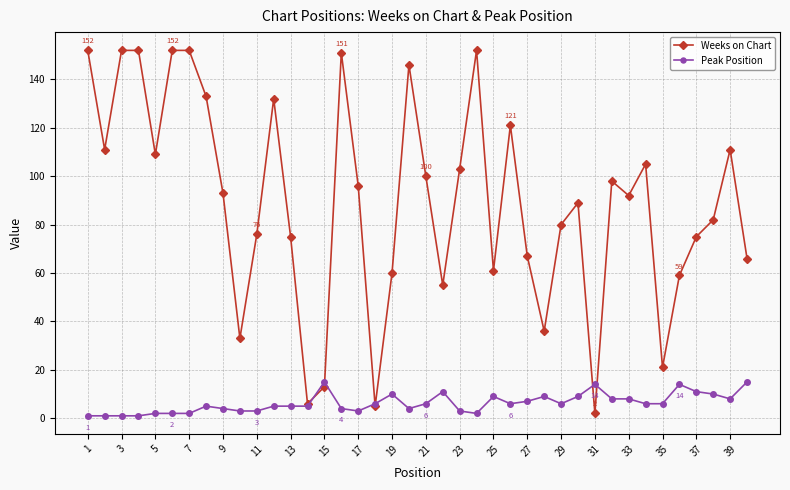

List the series in order of their overall mean, lowest first.

Peak Position, Weeks on Chart